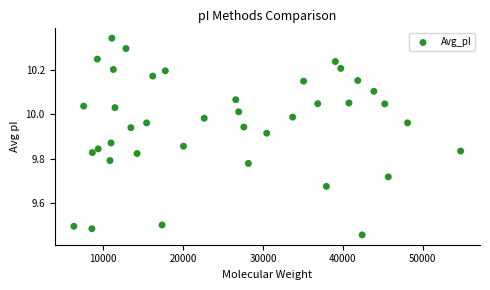

What is the range of Y values (max minus min)?

0.9